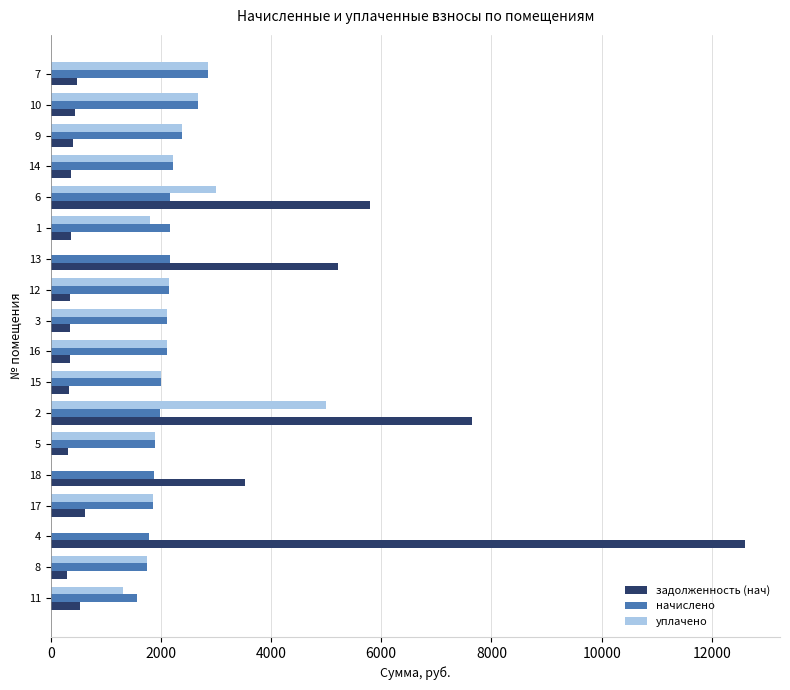

What is the sum of all начислено values?

37730.5